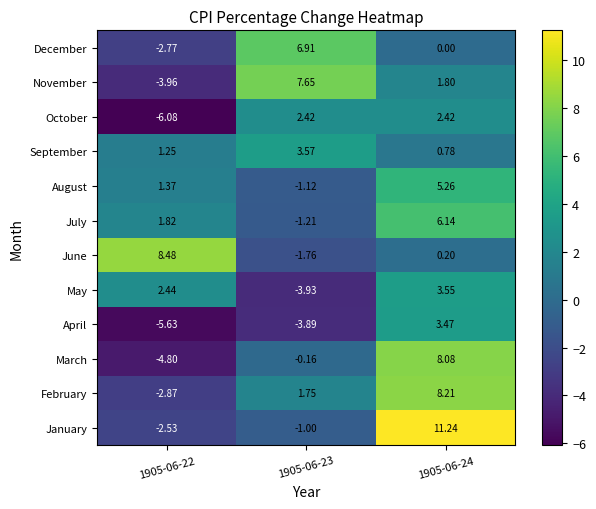

Which series has the largest total across all categories?

January